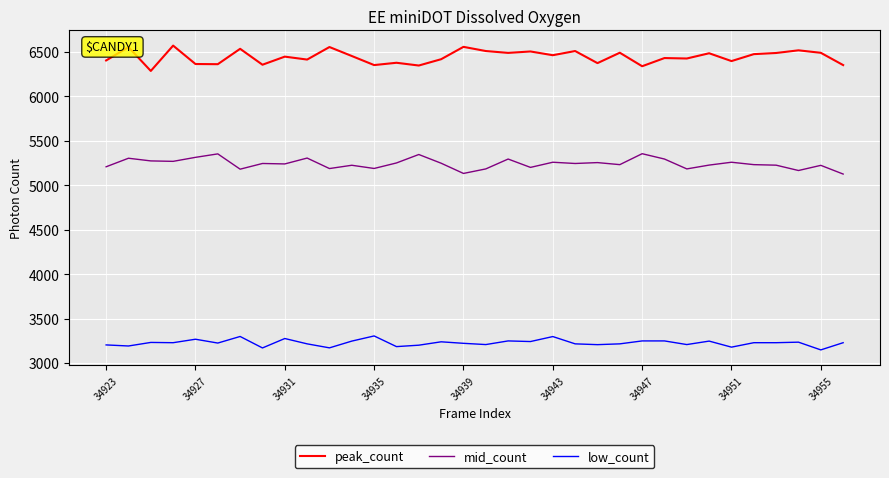

What is the difference between the maximum and minimum values in the mid_count series?

229